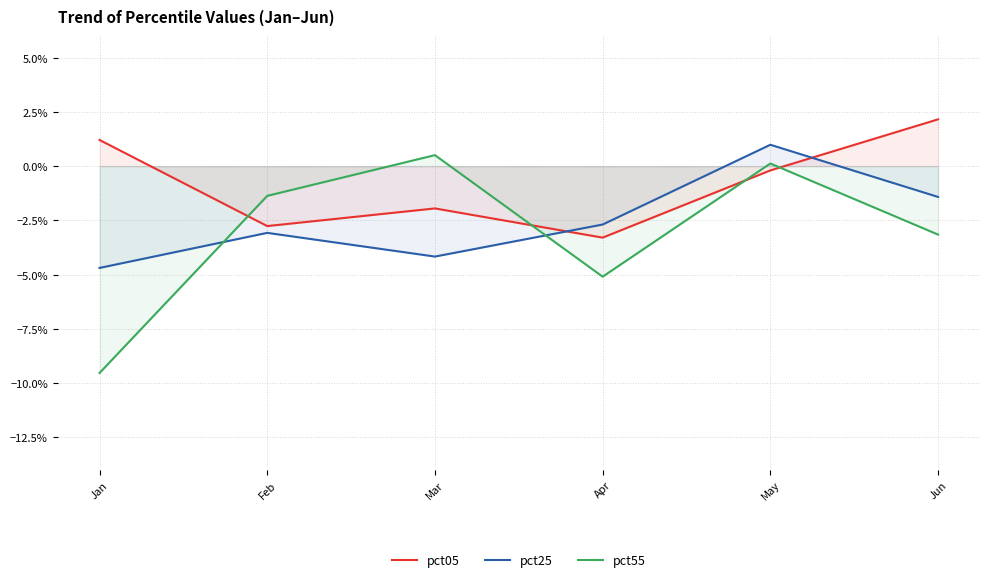

Reading left to right, what are all the values shown in this chart?

pct05: Jan=0.0	Feb=-0.0	Mar=-0.0	Apr=-0.0	May=-0.0	Jun=0.0
pct25: Jan=-0.0	Feb=-0.0	Mar=-0.0	Apr=-0.0	May=0.0	Jun=-0.0
pct55: Jan=-0.1	Feb=-0.0	Mar=0.0	Apr=-0.1	May=0.0	Jun=-0.0